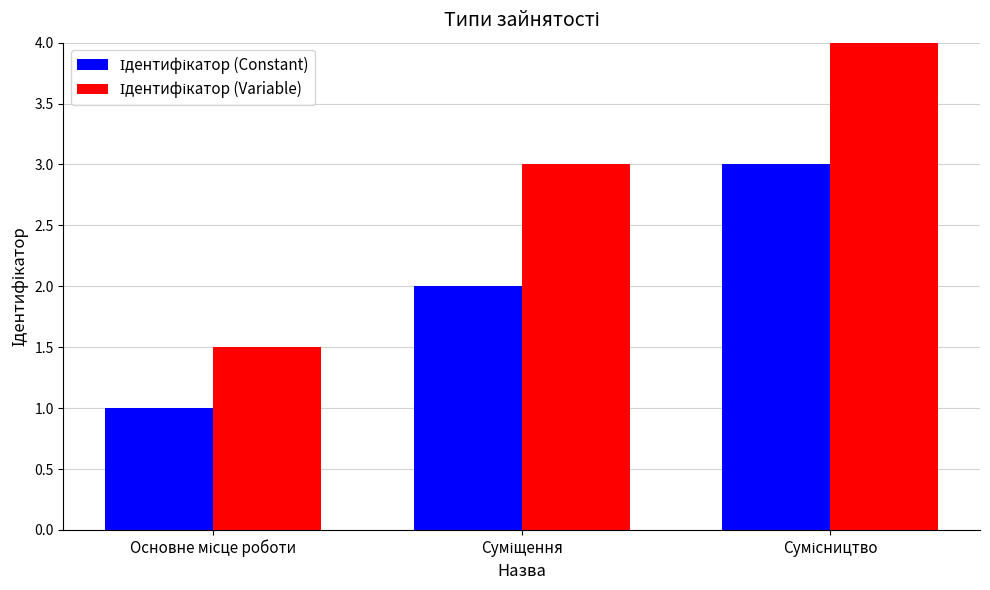

What are all the series names shown in the legend?

Ідентифікатор (Constant), Ідентифікатор (Variable)